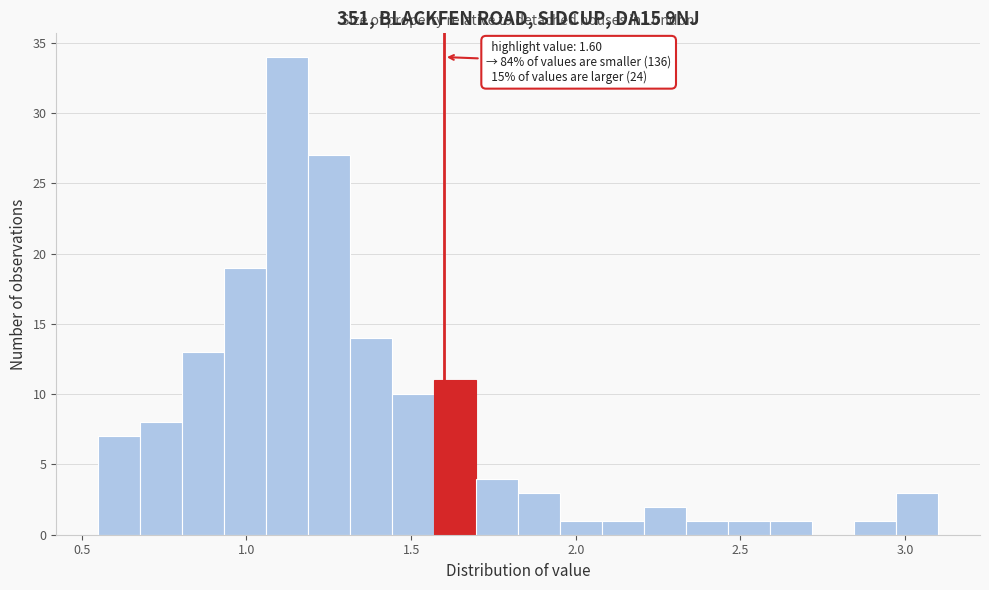

Read against the x-axis, roughly where is the centre of the tallest bar?

1.10